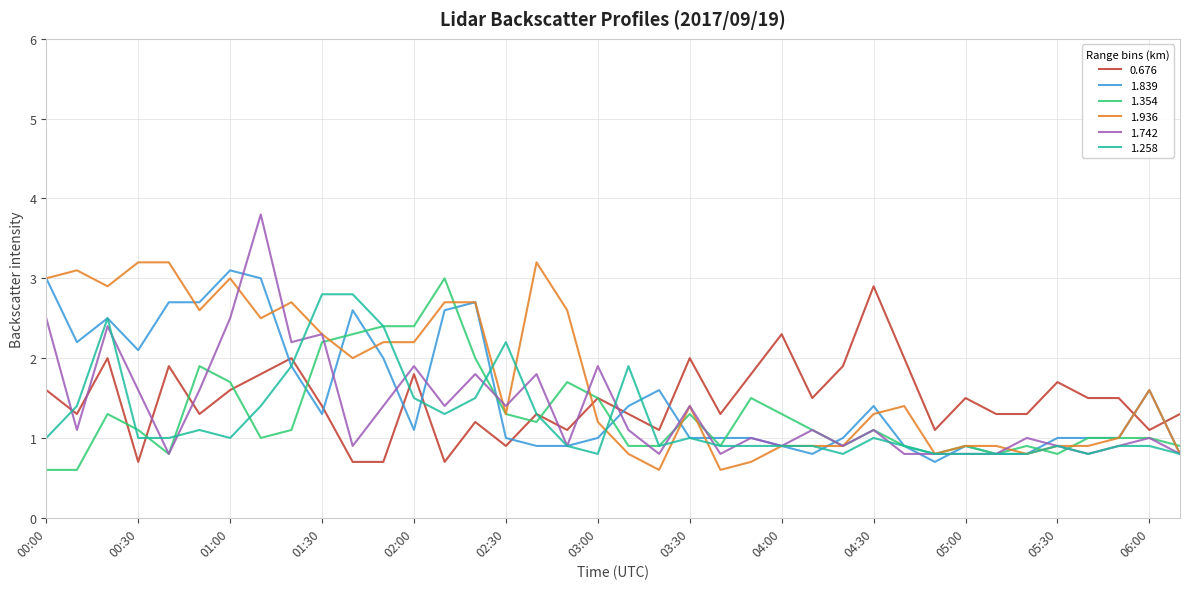

Does the chart have visible grid lines?

Yes